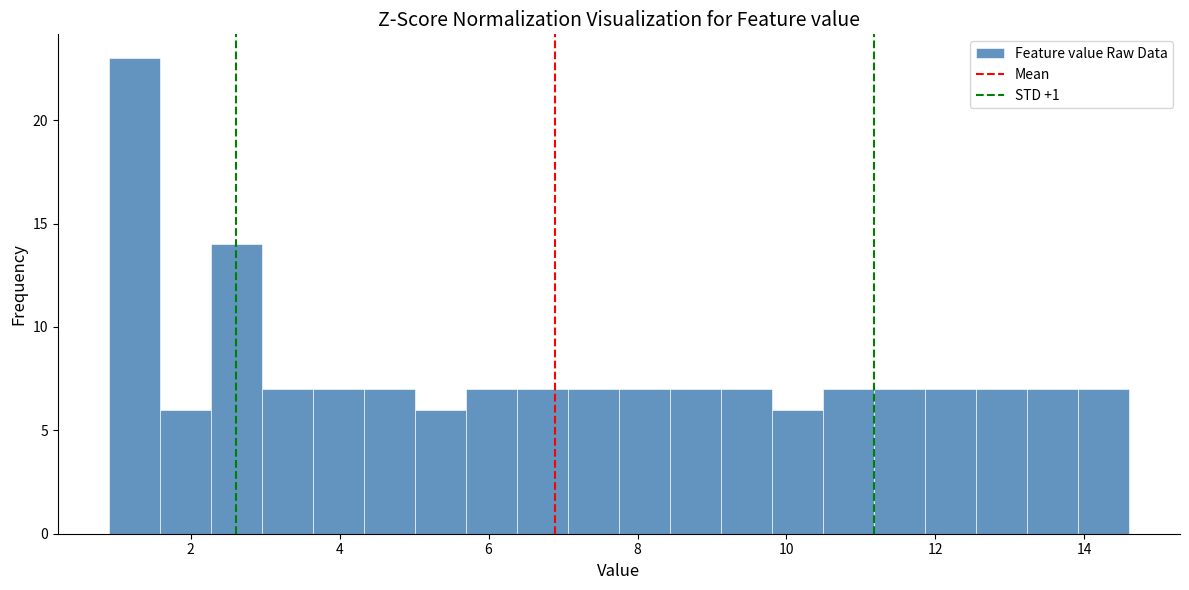

Around what value on the x-axis is the tallest bar? Give the approximate position of its centre, as read against the axis.

1.2